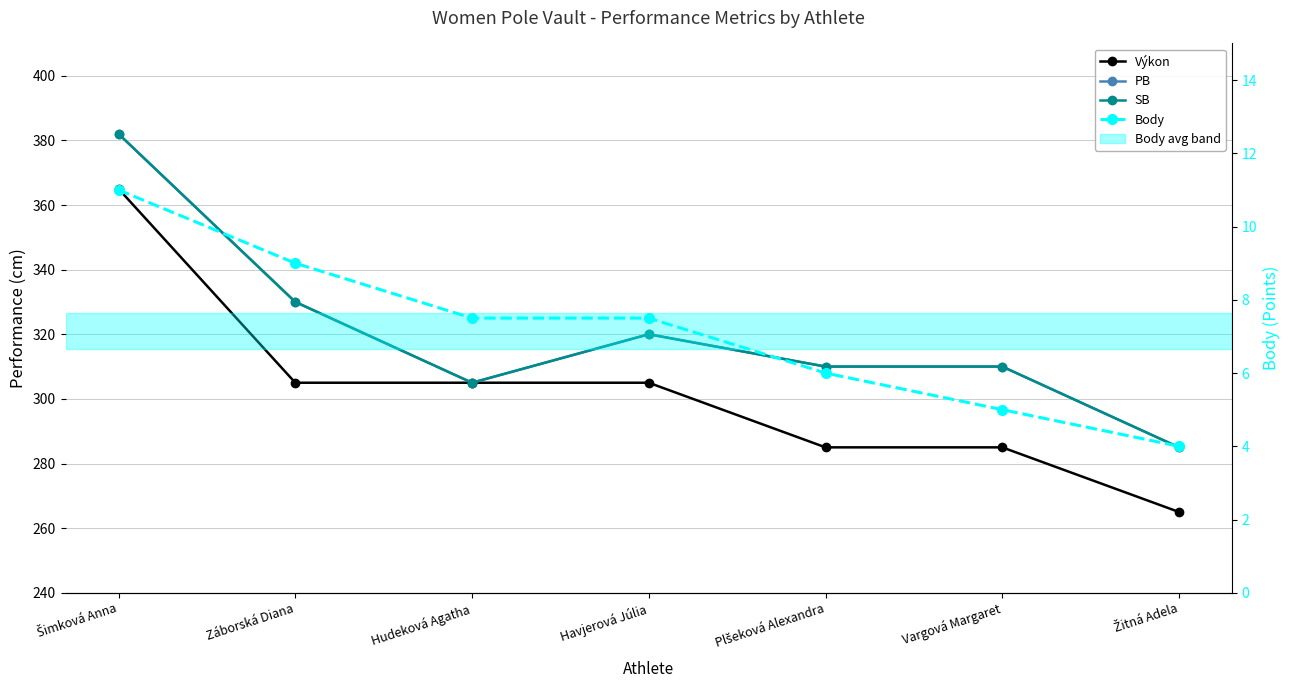

Rank the series by their maximum value, from highest to lowest.

PB, SB, Výkon, Body